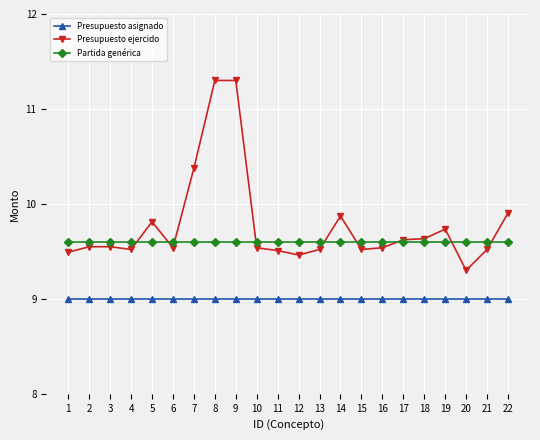

Rank the series by their average value, from lowest to highest.

Presupuesto asignado, Partida genérica, Presupuesto ejercido